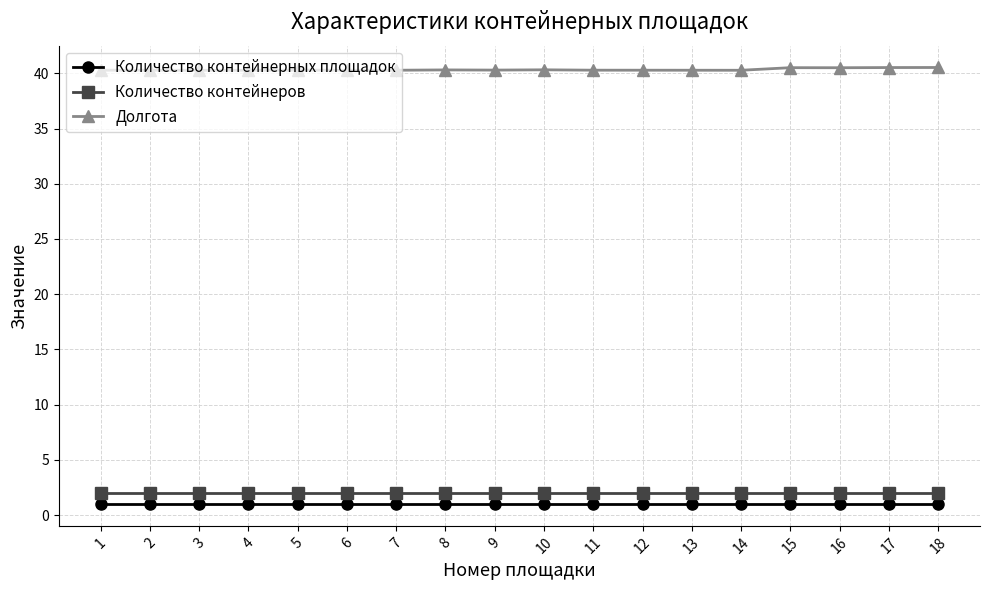

The value of Количество контейнерных площадок at 10 is 1.0. True or false?

True